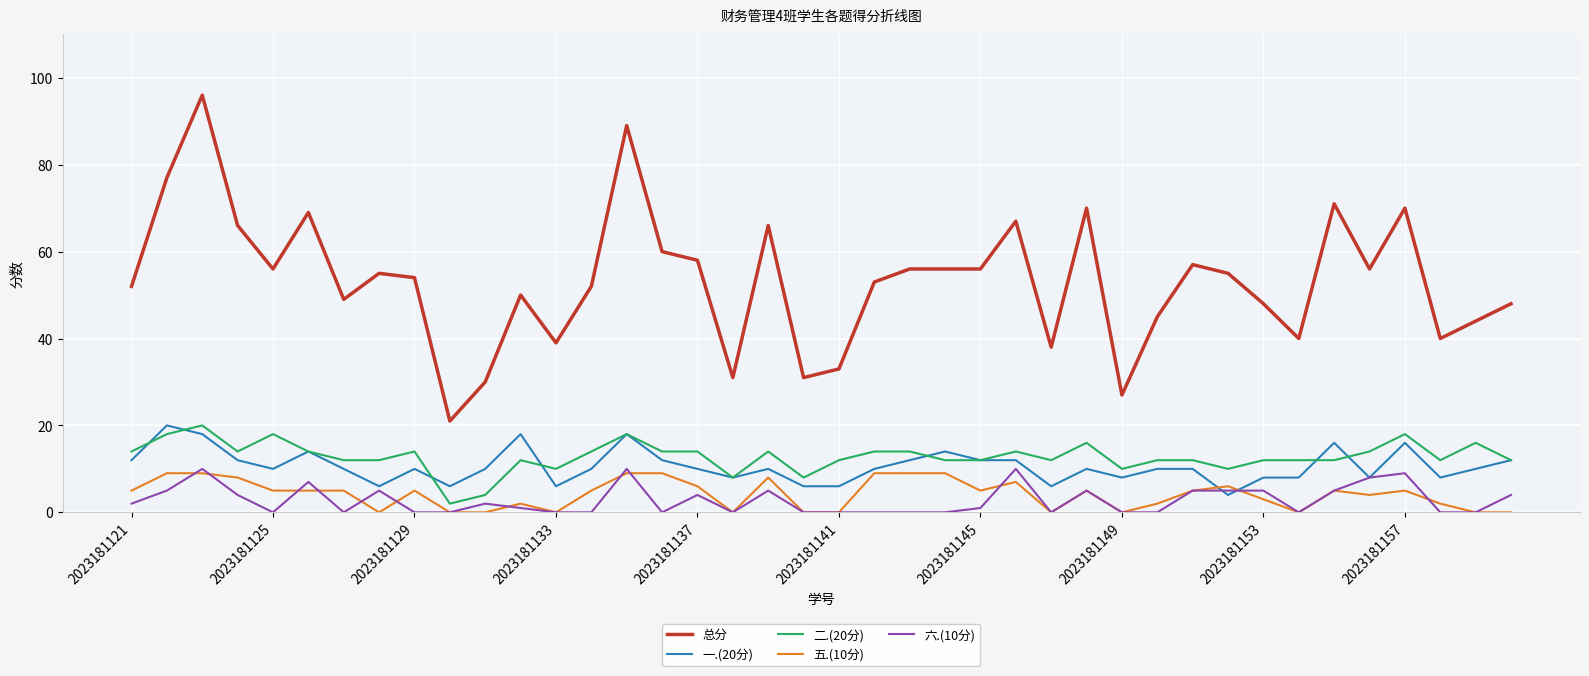

Which series has the largest range (max minus min)?

总分